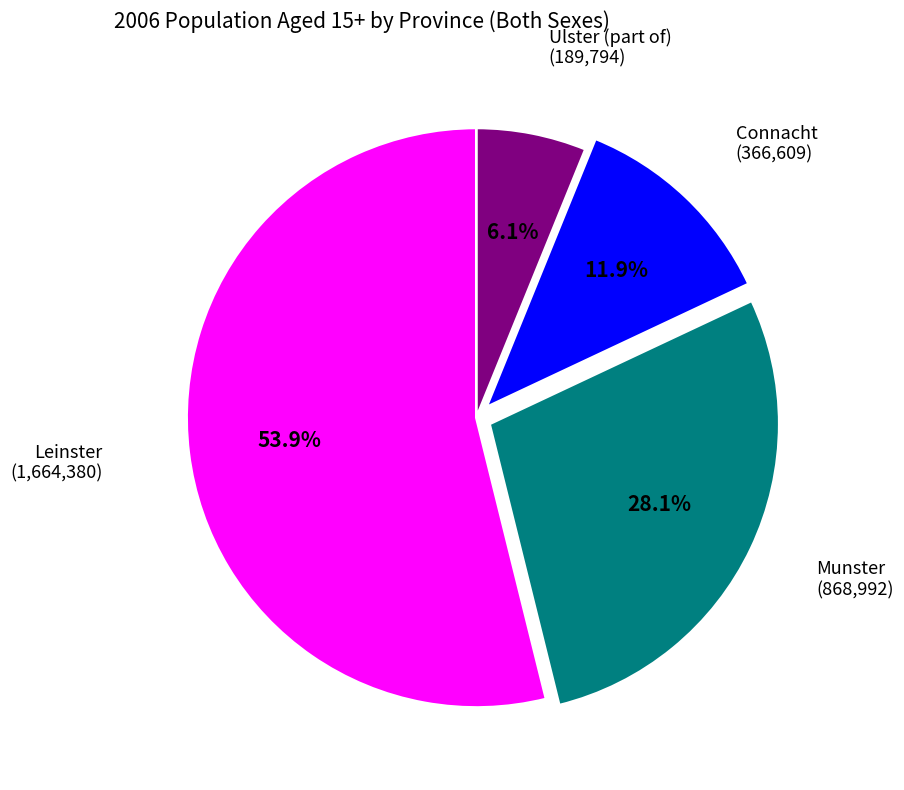

What percentage is NOT represented by Munster?

71.9%